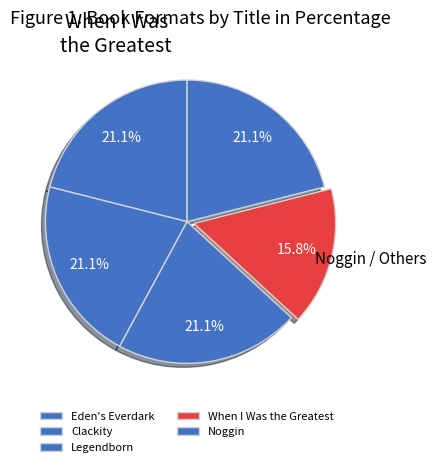

Is there any slice that represents more than half of the pie?

No